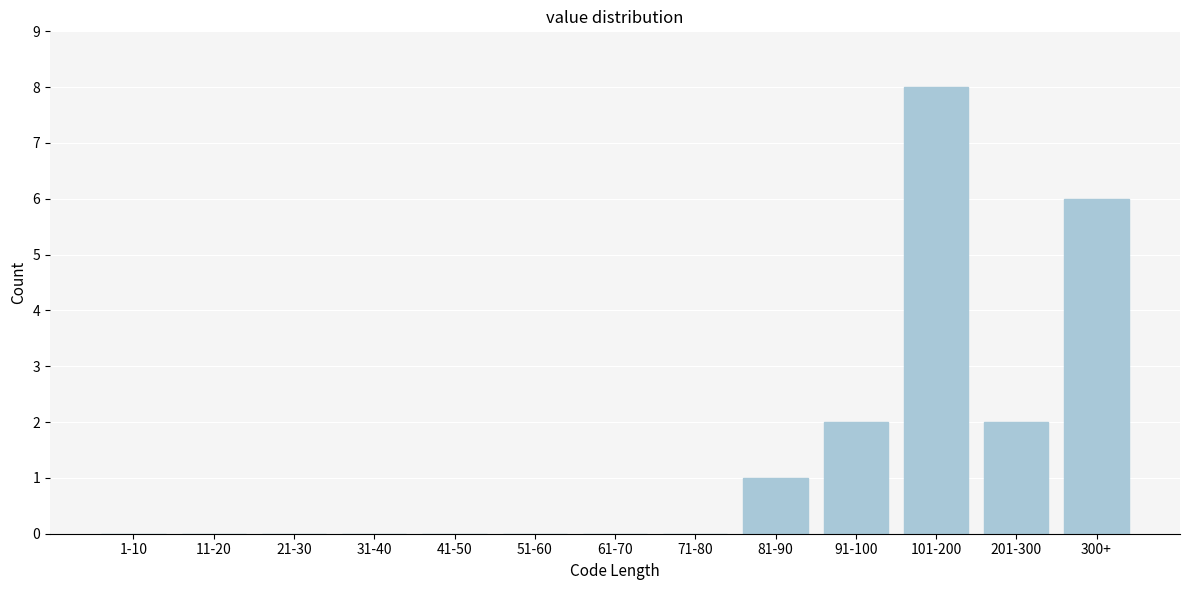

Reading left to right, transcribe all the data shown in this chart.

1-10=0	11-20=0	21-30=0	31-40=0	41-50=0	51-60=0	61-70=0	71-80=0	81-90=1	91-100=2	101-200=8	201-300=2	300+=6